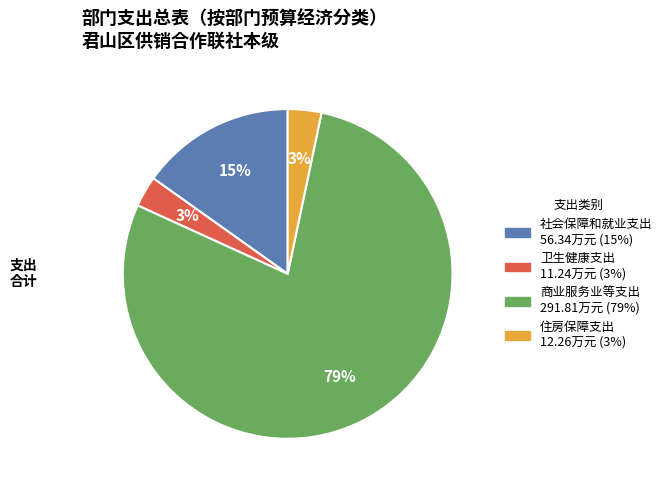

The 住房保障支出 slice represents 3% of the pie. True or false?

True